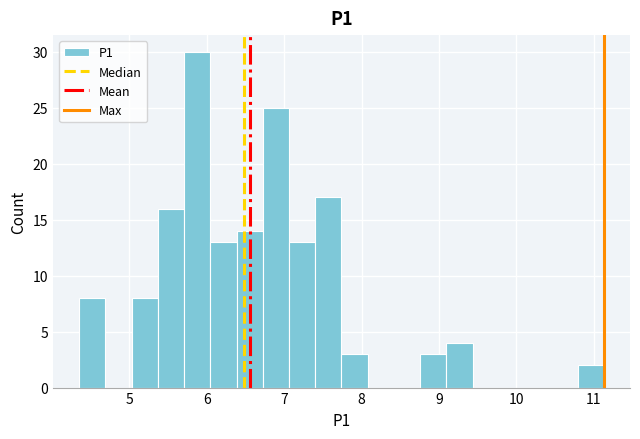

Read against the x-axis, roughly where is the centre of the tallest bar?

5.9